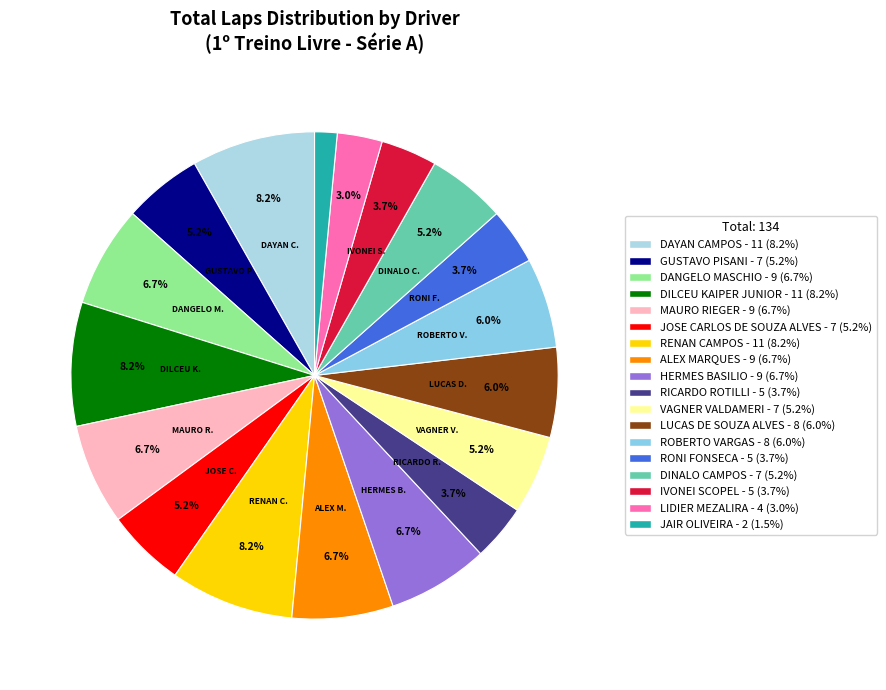

To the nearest percent, what is the combined percentage of RENAN CAMPOS and LIDIER MEZALIRA?

11%